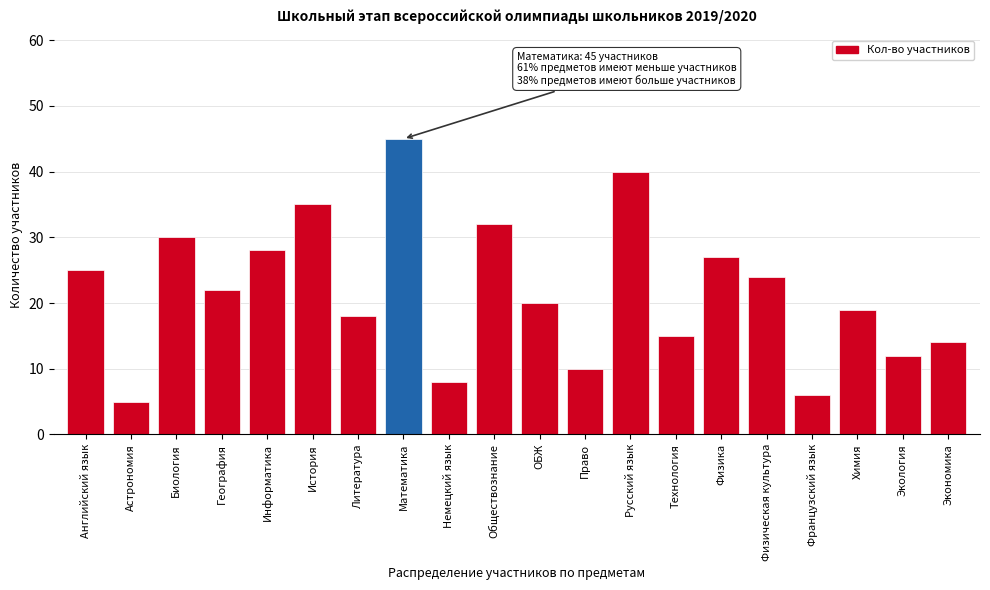

Reading right to left, extract all data points from this chart.

Экономика=14	Экология=12	Химия=19	Французский язык=6	Физическая культура=24	Физика=27	Технология=15	Русский язык=40	Право=10	ОБЖ=20	Обществознание=32	Немецкий язык=8	Математика=45	Литература=18	История=35	Информатика=28	География=22	Биология=30	Астрономия=5	Английский язык=25